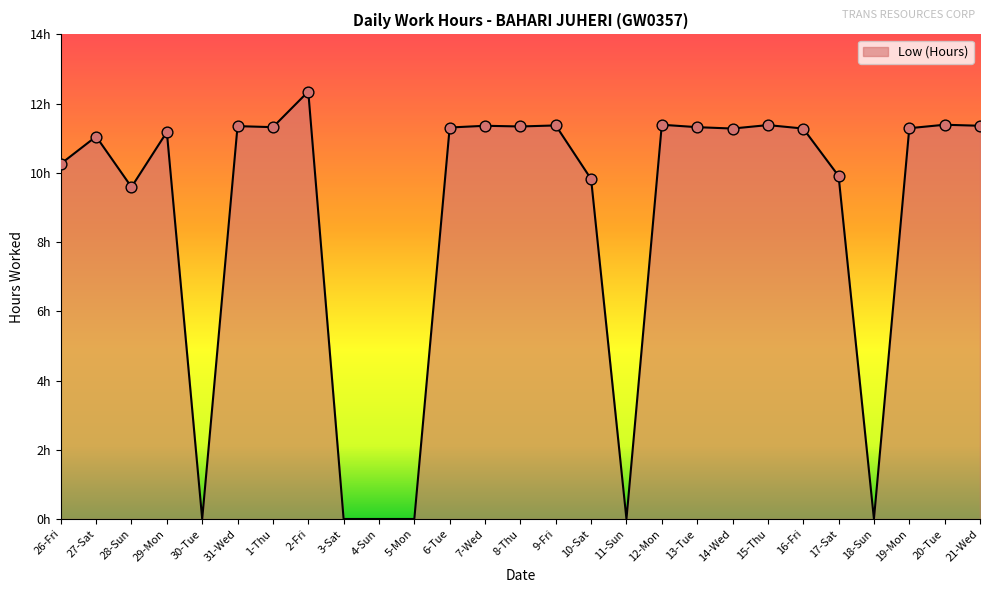

Between 10-Sat and 6-Tue, which is larger?

6-Tue